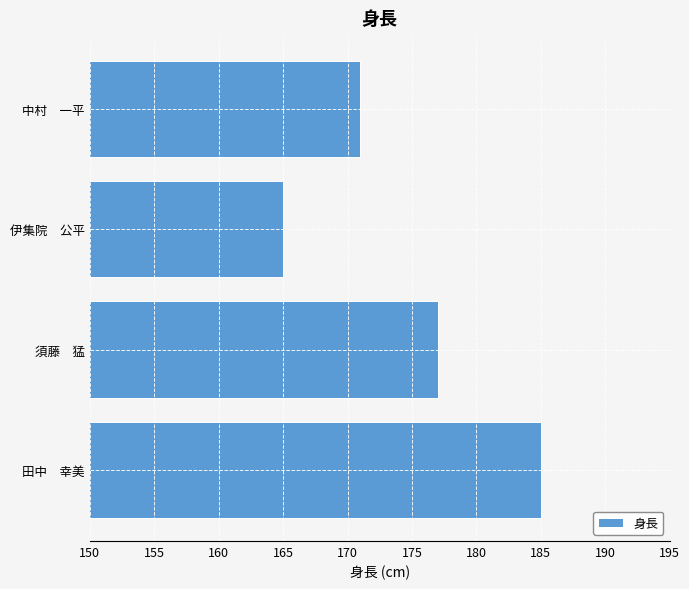

What is the difference between the maximum and minimum values?

20